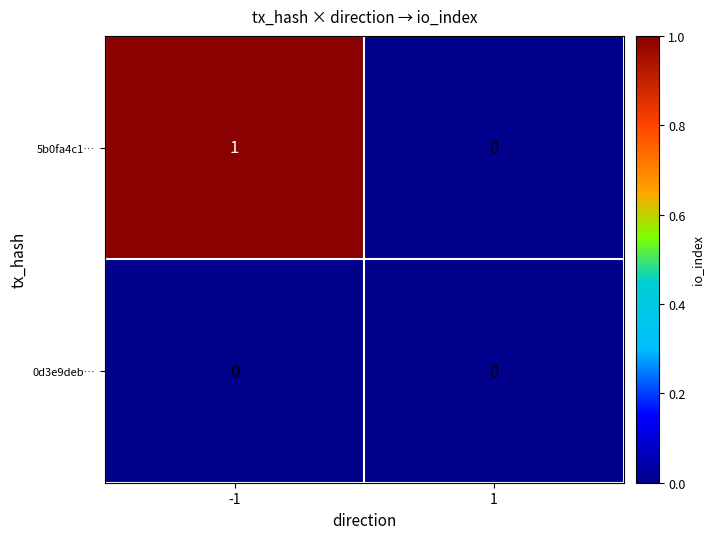

Rank the series by their average value, from highest to lowest.

5b0fa4c1…, 0d3e9deb…